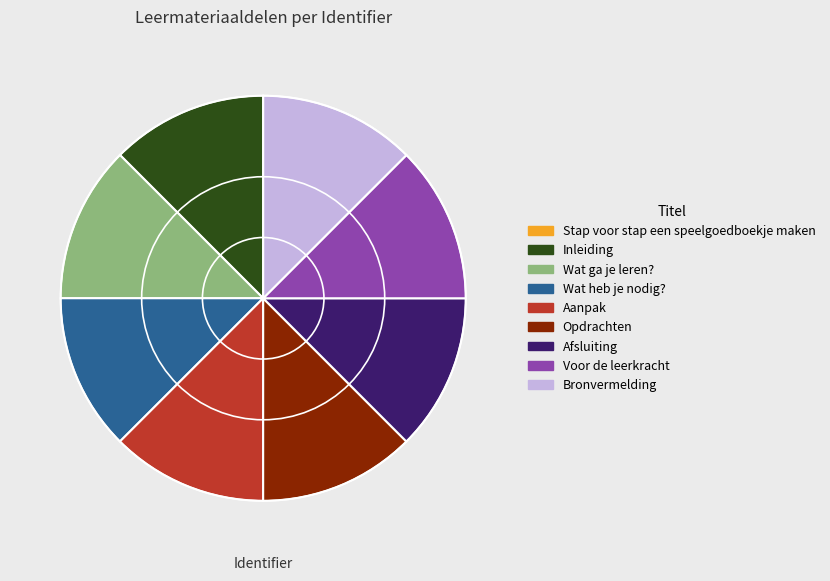

What is the ratio of the value at Wat heb je nodig? to the value at Opdrachten?

1.0